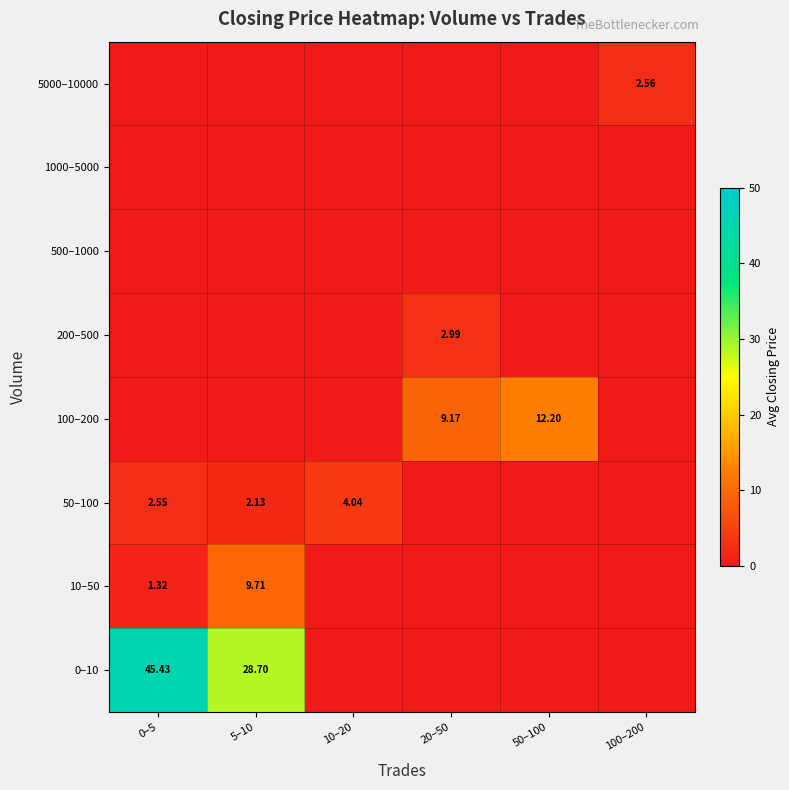

How many values in 50–100 are above zero?

3